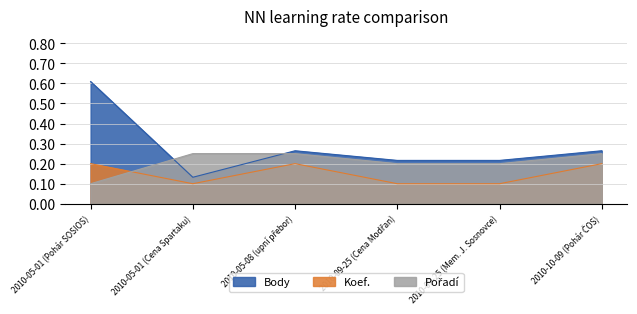

Reading right to left, list all the values displayed in this chart.

Body: 0.3	0.2	0.2	0.3	0.1	0.6
Koef.: 0.2	0.1	0.1	0.2	0.1	0.2
Pořadí: 0.2	0.2	0.2	0.2	0.2	0.1